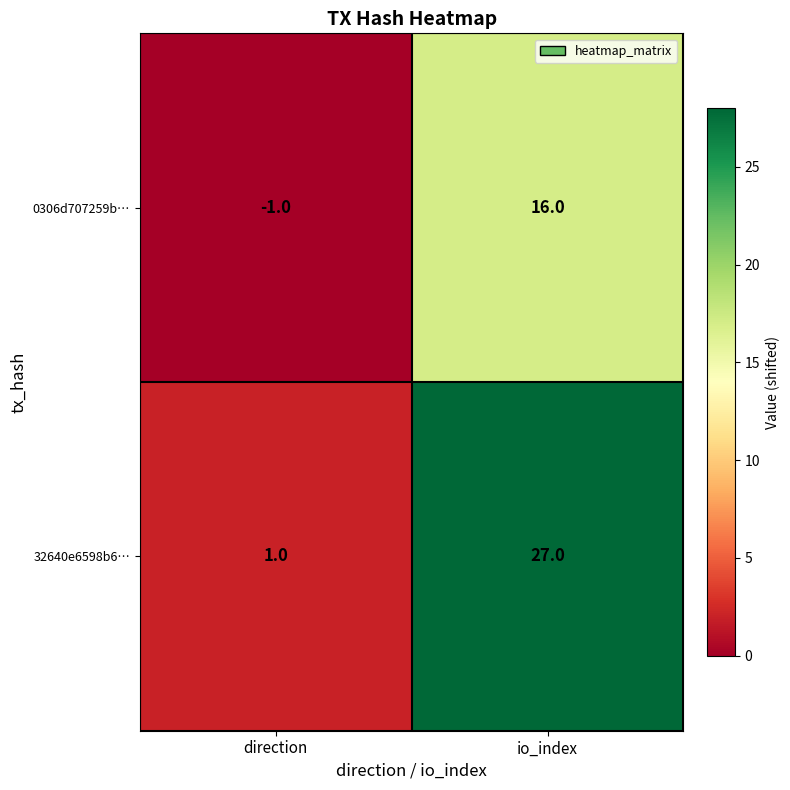

Between direction and io_index, which series saw the biggest shift?

32640e6598b6…